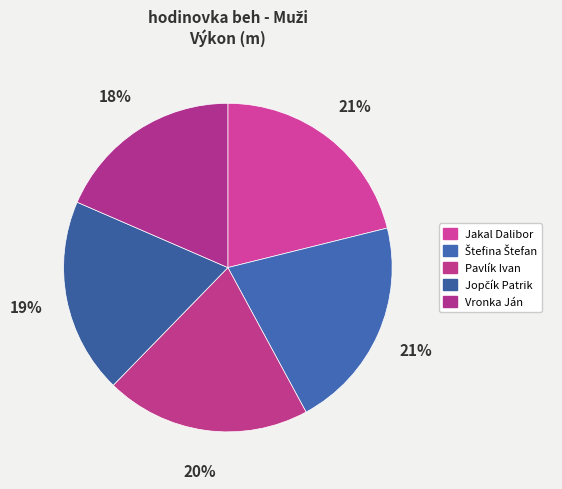

Count the number of slices in the pie.

5